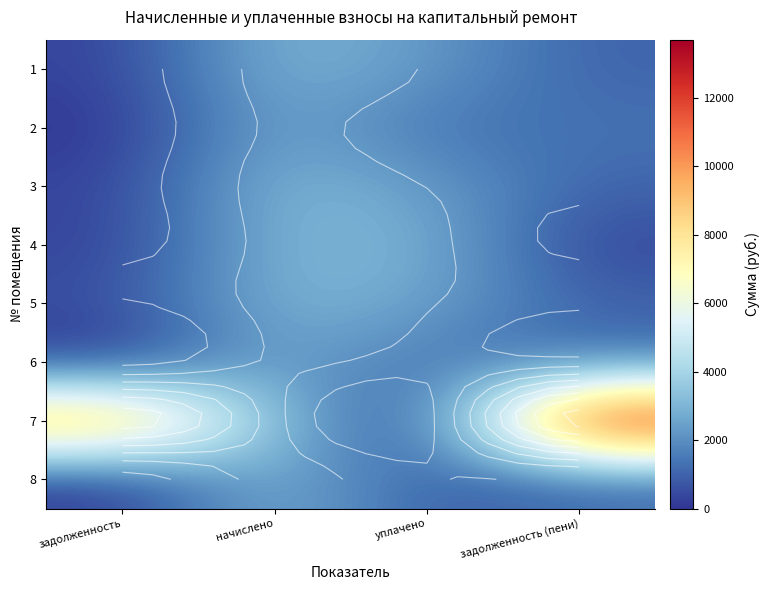

What is the difference between the maximum and minimum values in the 5 series?

2469.5